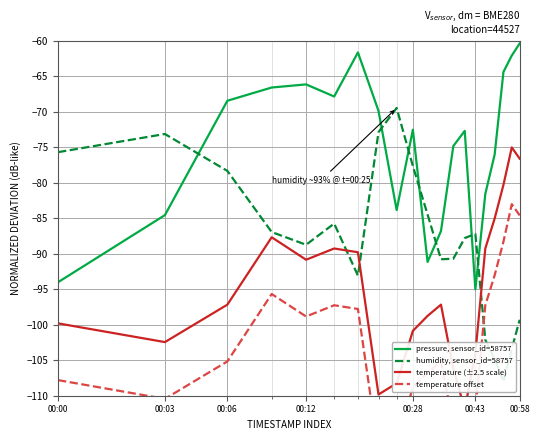

True or false: humidity, sensor_id=58757 and pressure, sensor_id=58757 cross at least once.

True